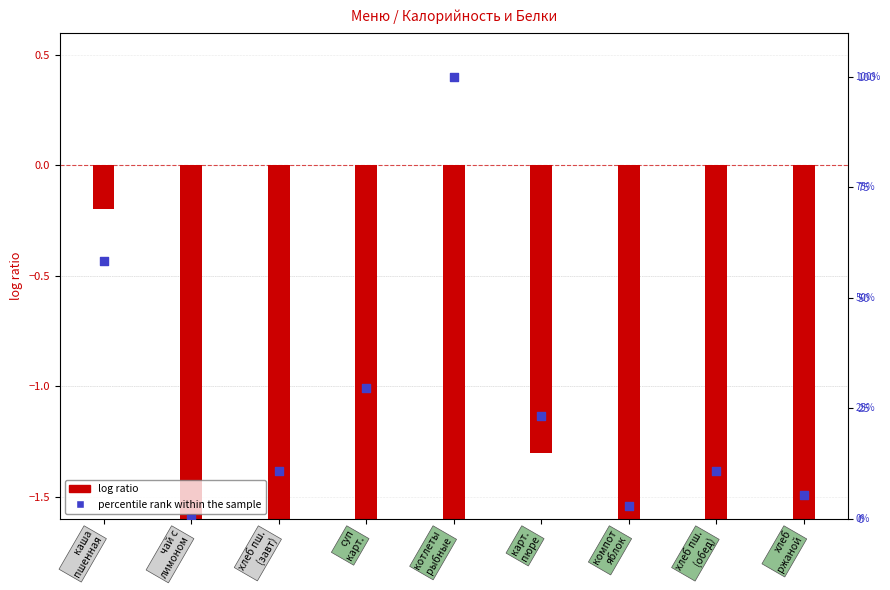

What are all the series names shown in the legend?

log ratio, percentile rank within the sample